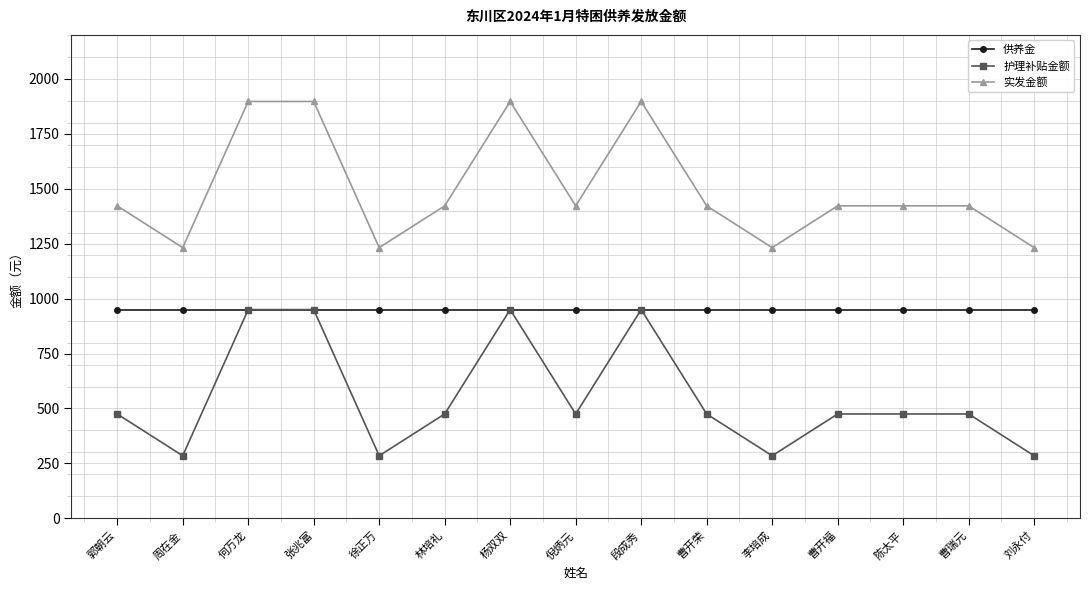

What is the total value across all series at 周在金?

2464